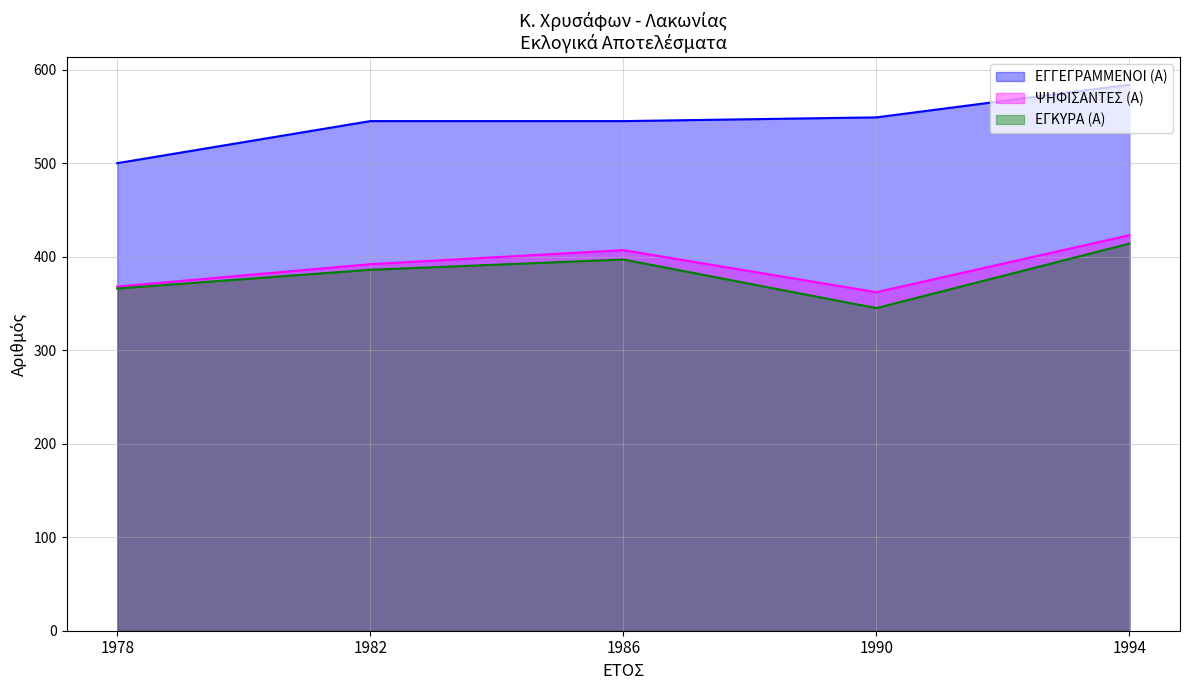

At which label does ΕΓΓΕΓΡΑΜΜΕΝΟΙ (Α) reach its peak?

1994